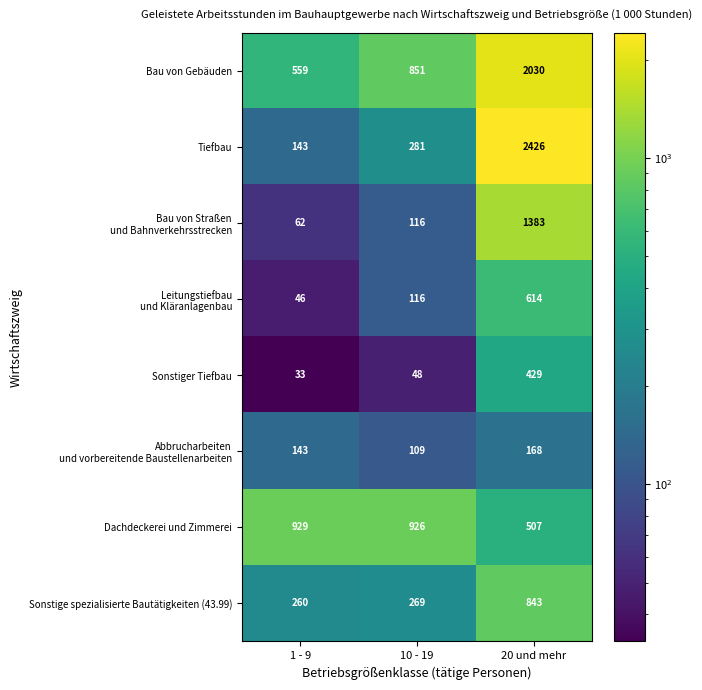

Is it true that Dachdeckerei und Zimmerei equals 507 at 20 und mehr?

True